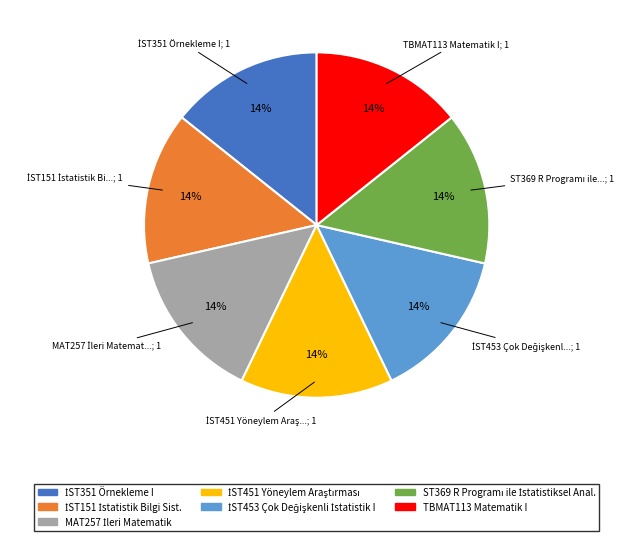

Is there a majority slice in this chart?

No